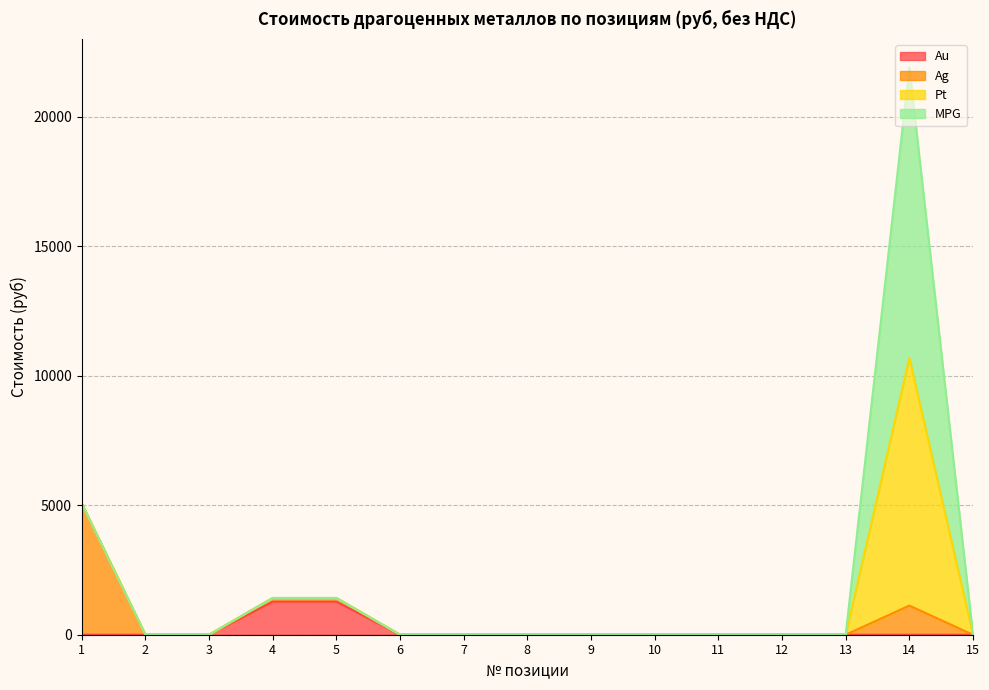

True or false: Au has more than 0 points higher than both neighbors.

False